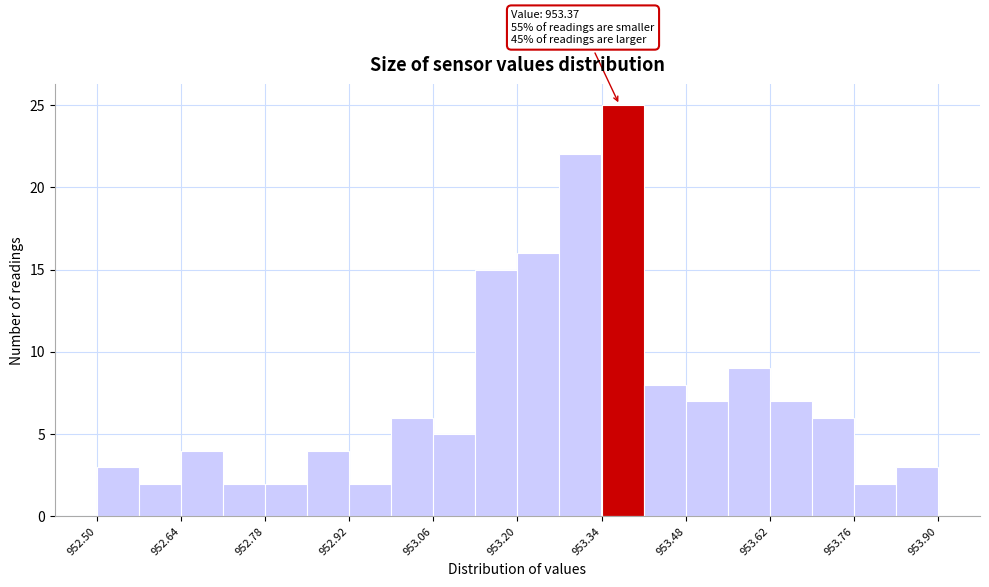

Around what value on the x-axis is the tallest bar? Give the approximate position of its centre, as read against the axis.

953.38